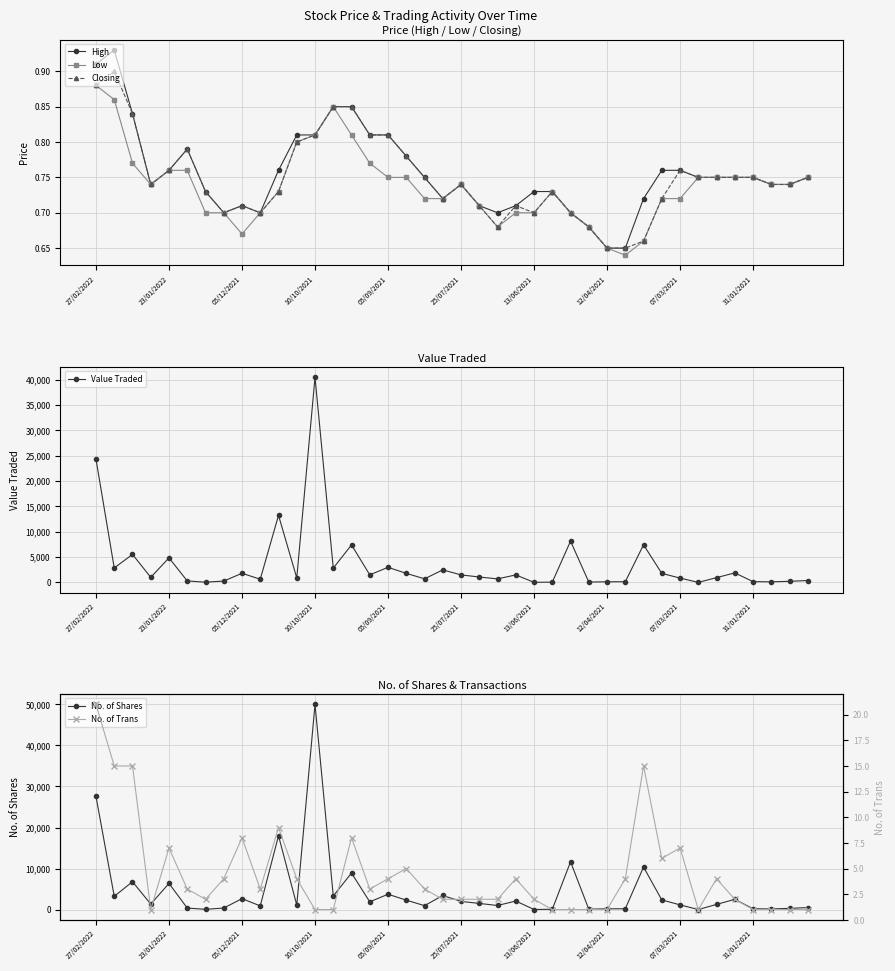

True or false: Low and High cross at least once.

False